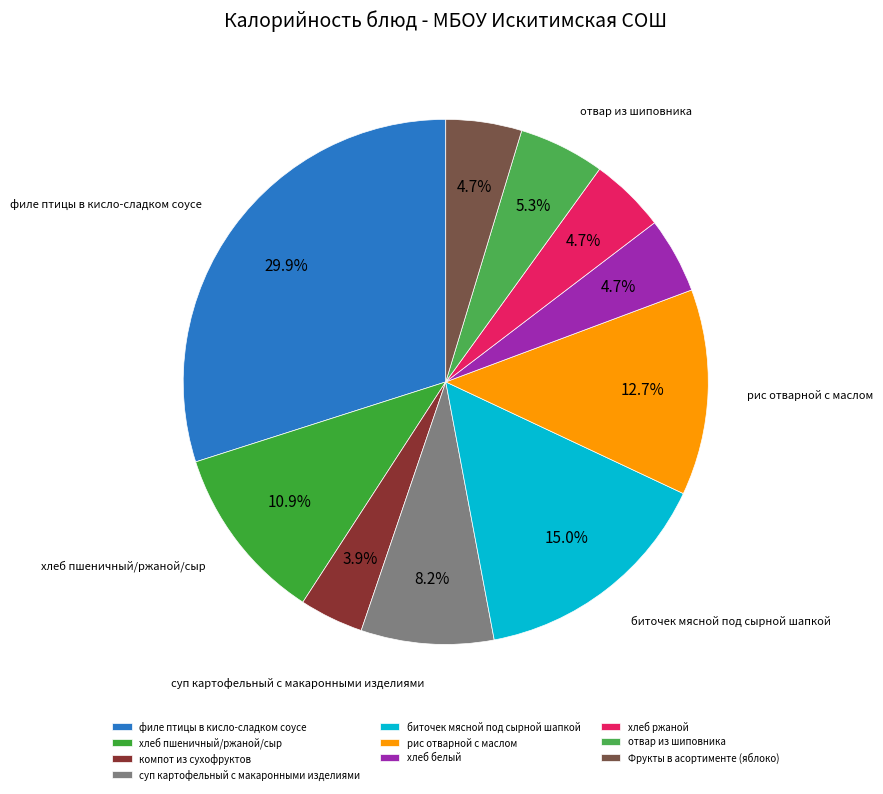

Approximately how many times larger is the value at рис отварной с маслом compared to биточек мясной под сырной шапкой?

0.8